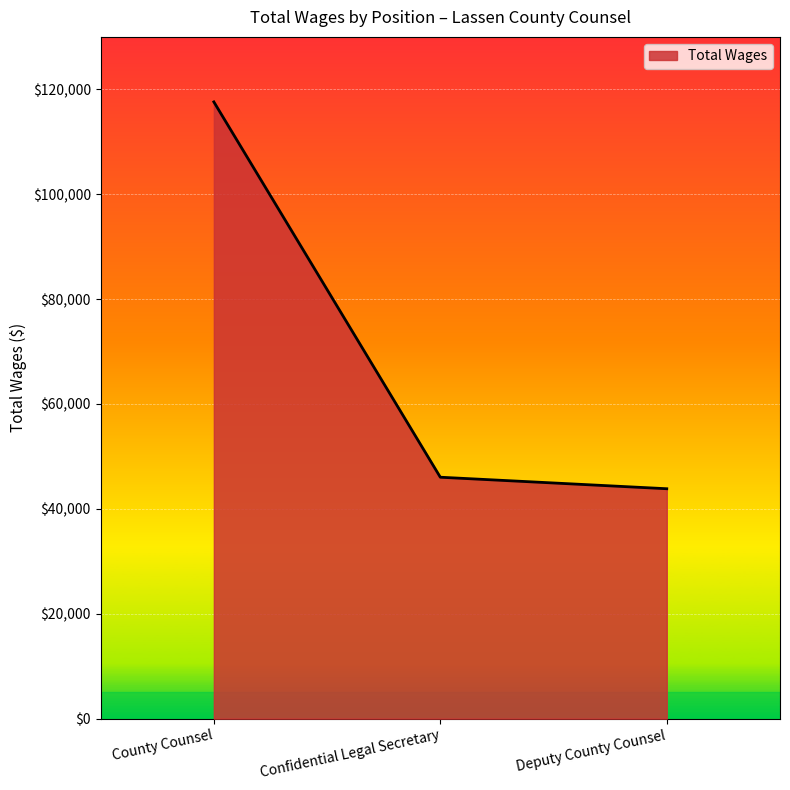

Is it true that the value at Confidential Legal Secretary is 80568?

False